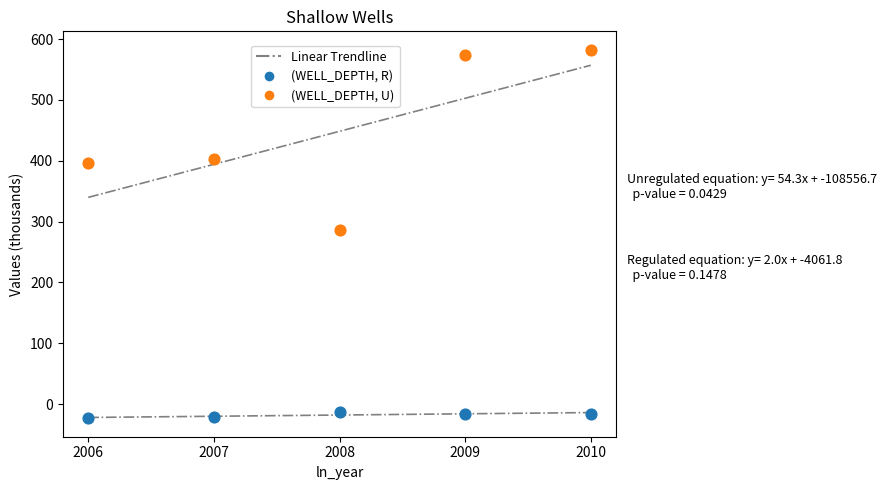

Which series reaches the minimum Y coordinate?

(WELL_DEPTH, R)